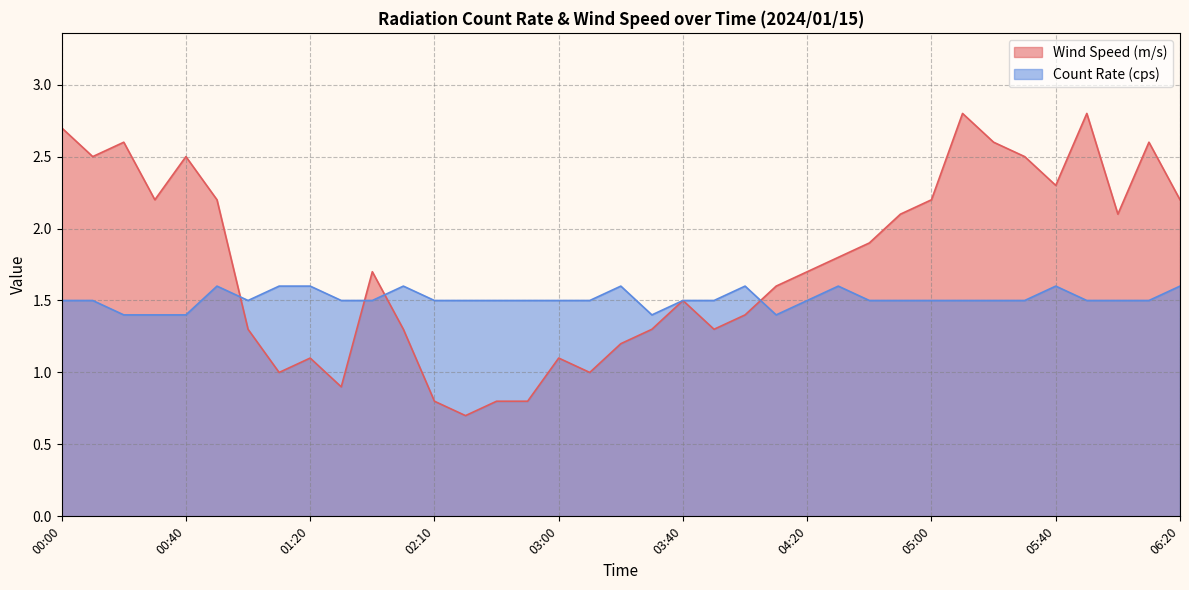

How many interior local valleys does the Wind Speed (m/s) series have?

9